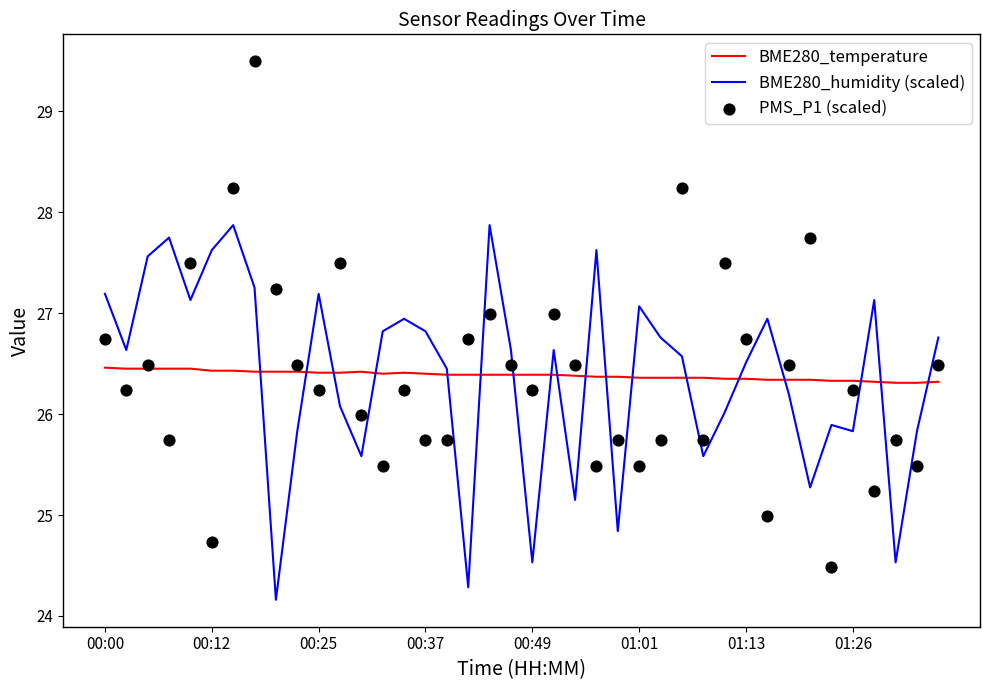

Which series contains the lowest Y value?

BME280_humidity (scaled)